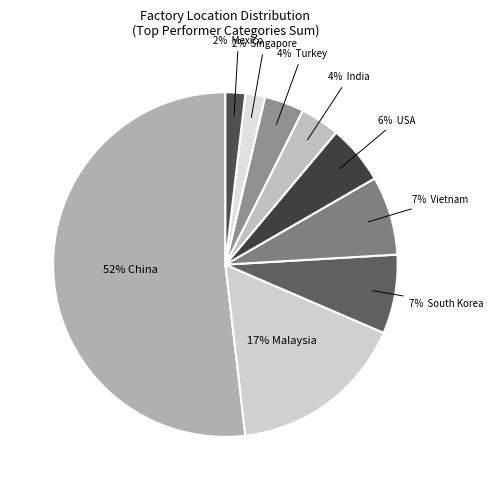

Which category accounts for the majority?

China